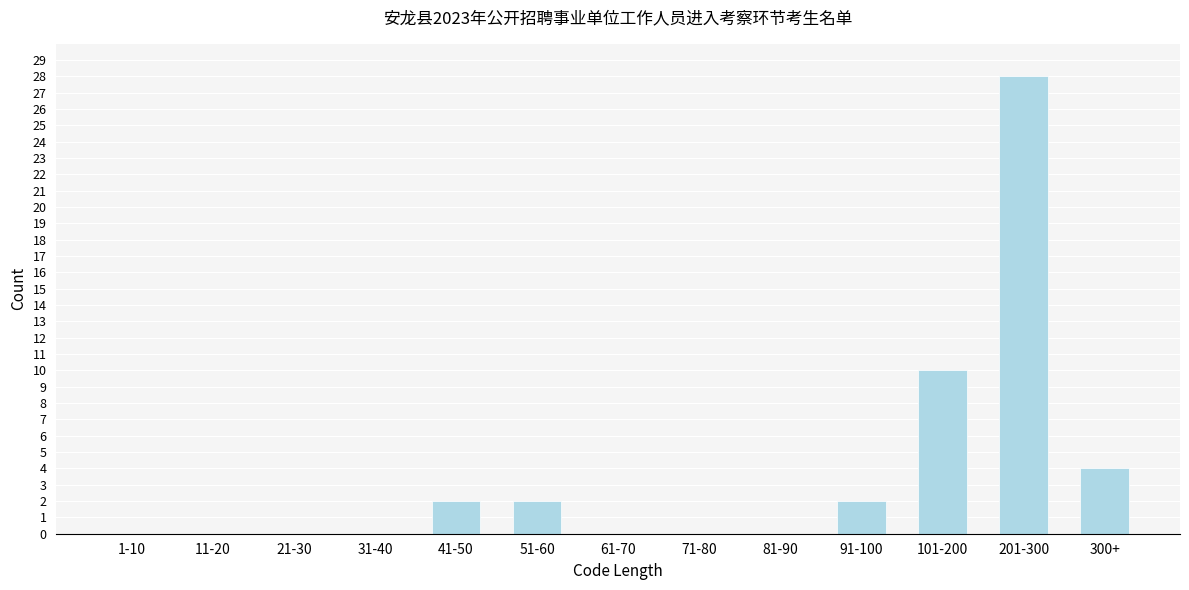

Reading left to right, extract all data points from this chart.

1-10=0	11-20=0	21-30=0	31-40=0	41-50=2	51-60=2	61-70=0	71-80=0	81-90=0	91-100=2	101-200=10	201-300=28	300+=4